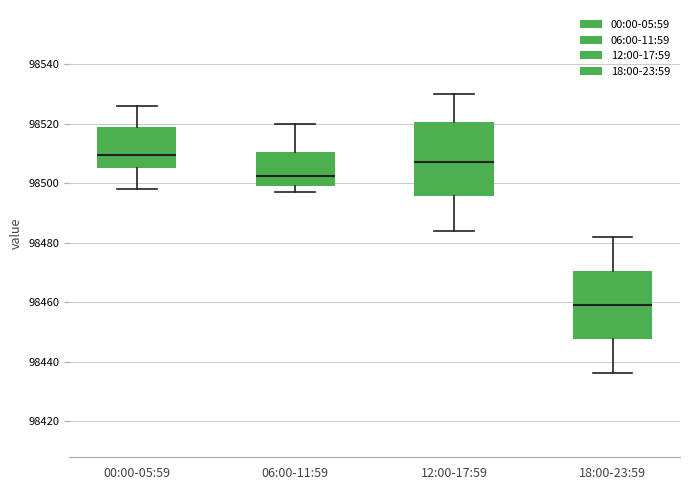

Reading left to right, transcribe this box plot: for each box, give where its median line is, the range the box spans, and where its two whiskers end, as read against the y-axis. The values are not printed on the chart, so give them approximately, as read against the axis.

00:00-05:59: median 98510, box 98506 to 98520, whiskers 98498 to 98526
06:00-11:59: median 98502, box 98500 to 98510, whiskers 98498 to 98520
12:00-17:59: median 98508, box 98496 to 98520, whiskers 98484 to 98530
18:00-23:59: median 98460, box 98448 to 98470, whiskers 98436 to 98482